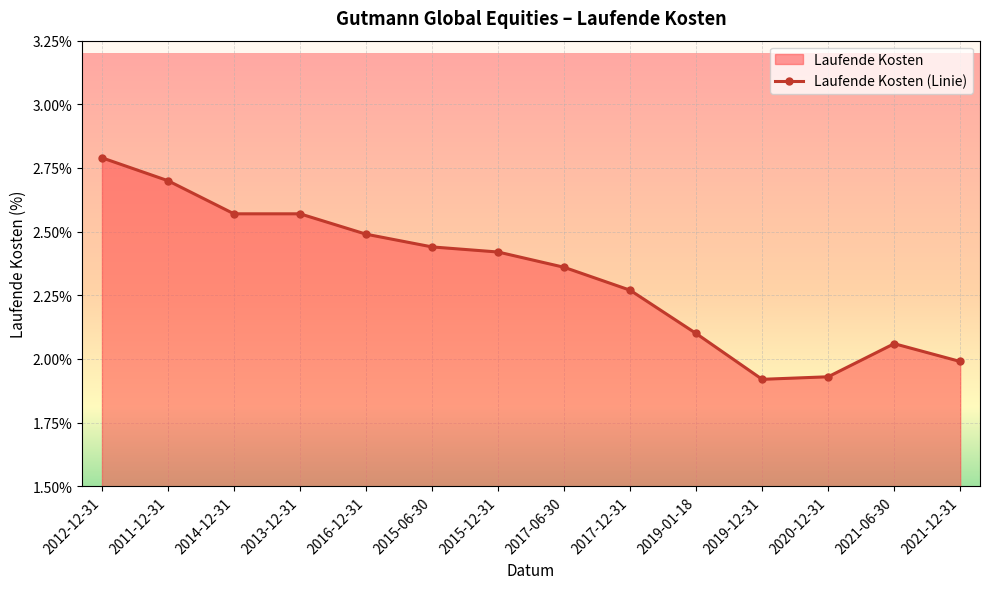

What position from the left is 2021-12-31?

14